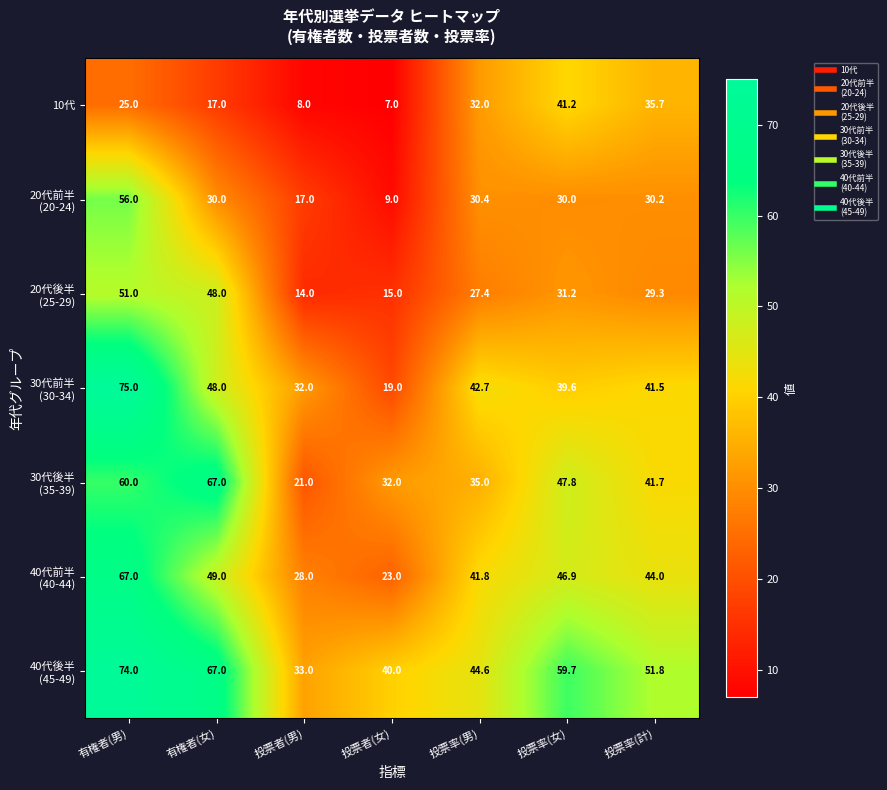

What is the average value of the 10代 series?

23.7